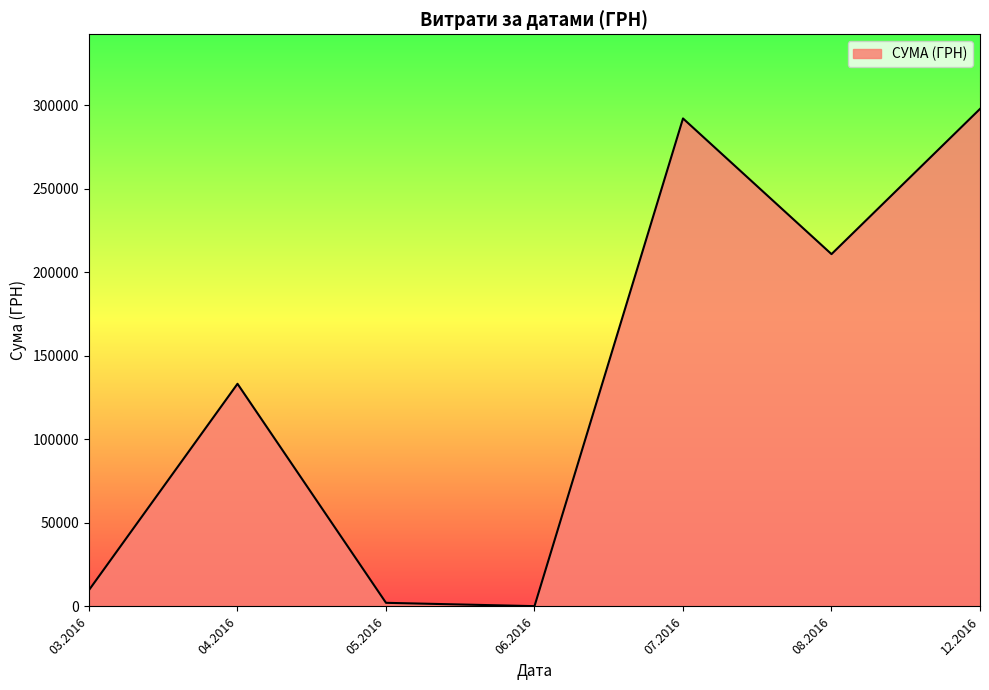

Which has a higher value, 03.2016 or 12.2016?

12.2016